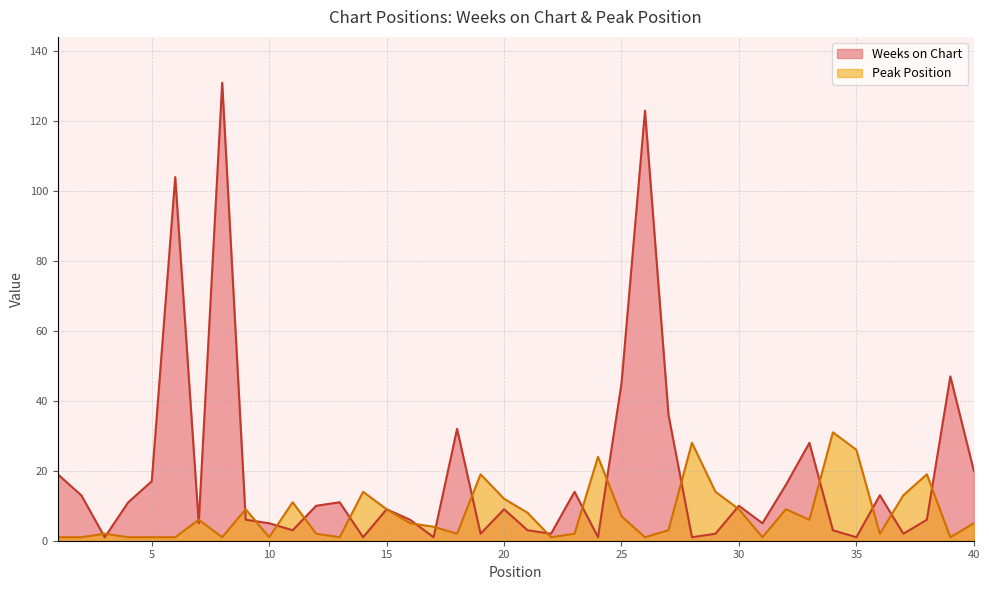

Reading left to right, list all the values displayed in this chart.

Weeks on Chart: 19	13	1	11	17	104	5	131	6	5	3	10	11	1	9	6	1	32	2	9	3	2	14	1	45	123	36	1	2	10	5	16	28	3	1	13	2	6	47	20
Peak Position: 1	1	2	1	1	1	6	1	9	1	11	2	1	14	9	5	4	2	19	12	8	1	2	24	7	1	3	28	14	9	1	9	6	31	26	2	13	19	1	5